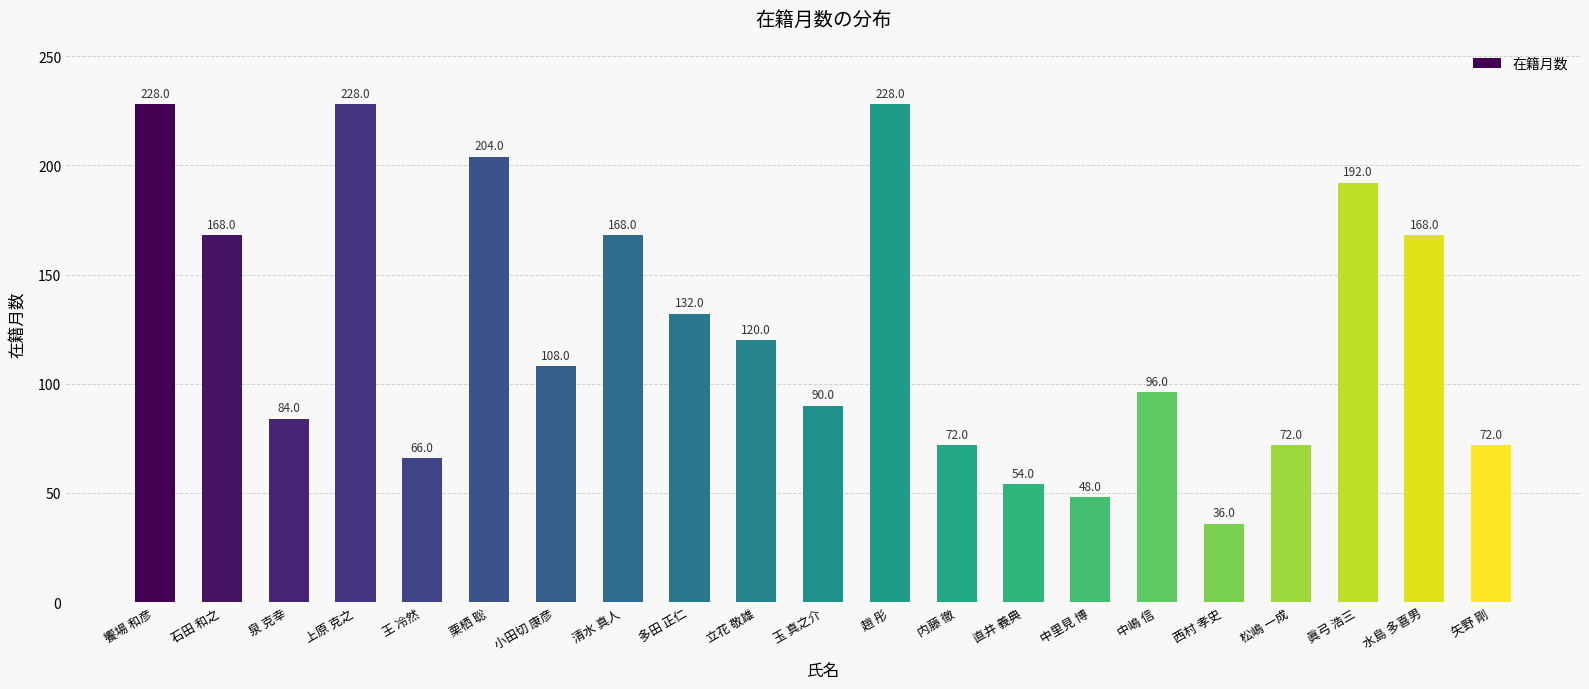

At which category does the chart reach its minimum across all series?

西村 孝史